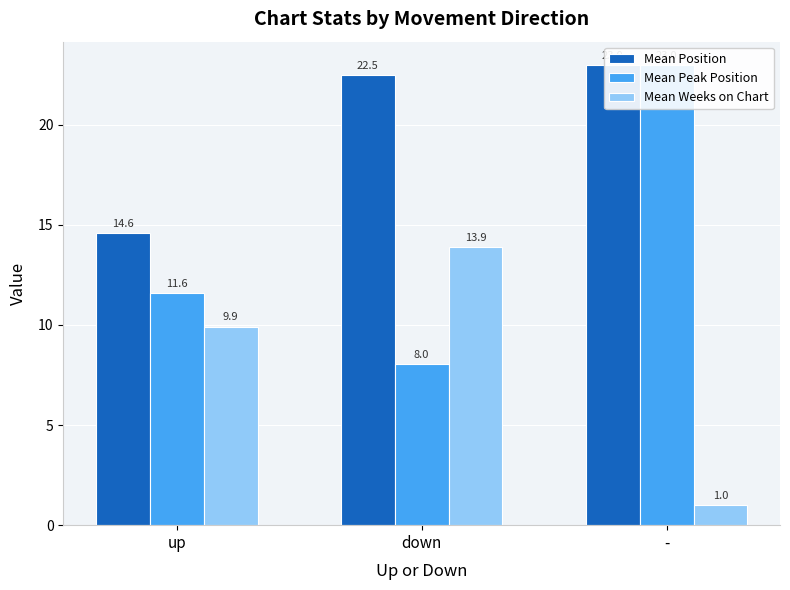

The value of Mean Position at up is 14.6. True or false?

True